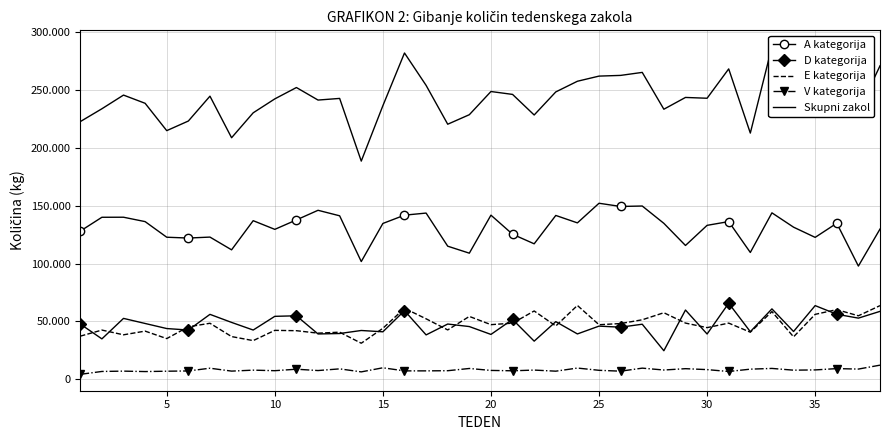

True or false: V kategorija and E kategorija cross at least once.

False